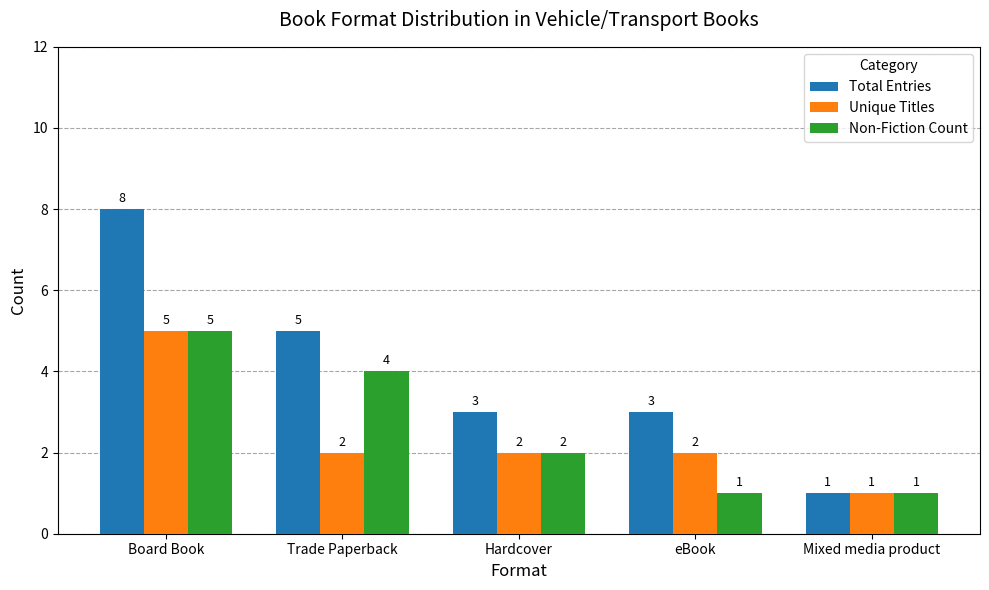

At which category is the sum across all series the highest?

Board Book